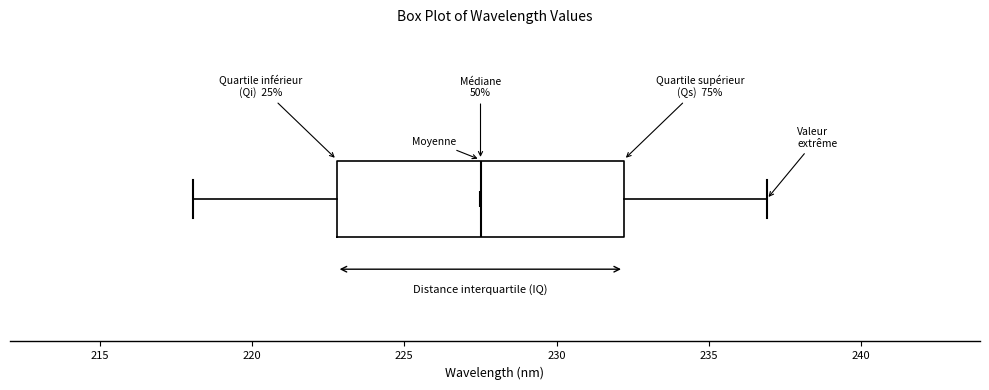

Read this box plot against the x-axis: the position of the median line, the range covered by the box, and the ends of both whiskers. The values are not printed on the chart, so give them approximately, as read against the axis.

median 227.5, box 223.0 to 232.0, whiskers 218.0 to 237.0